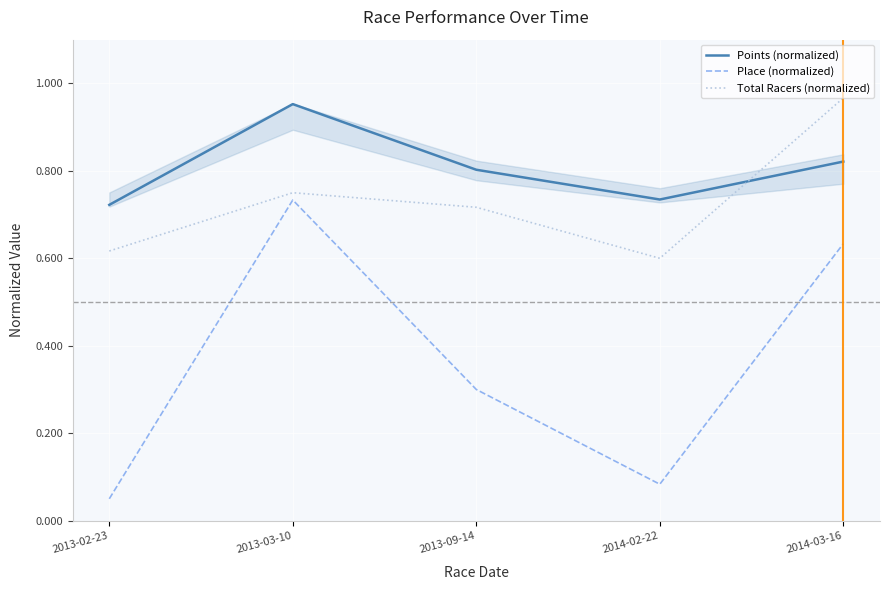

True or false: Total Racers (normalized) and Place (normalized) intersect in this chart.

False